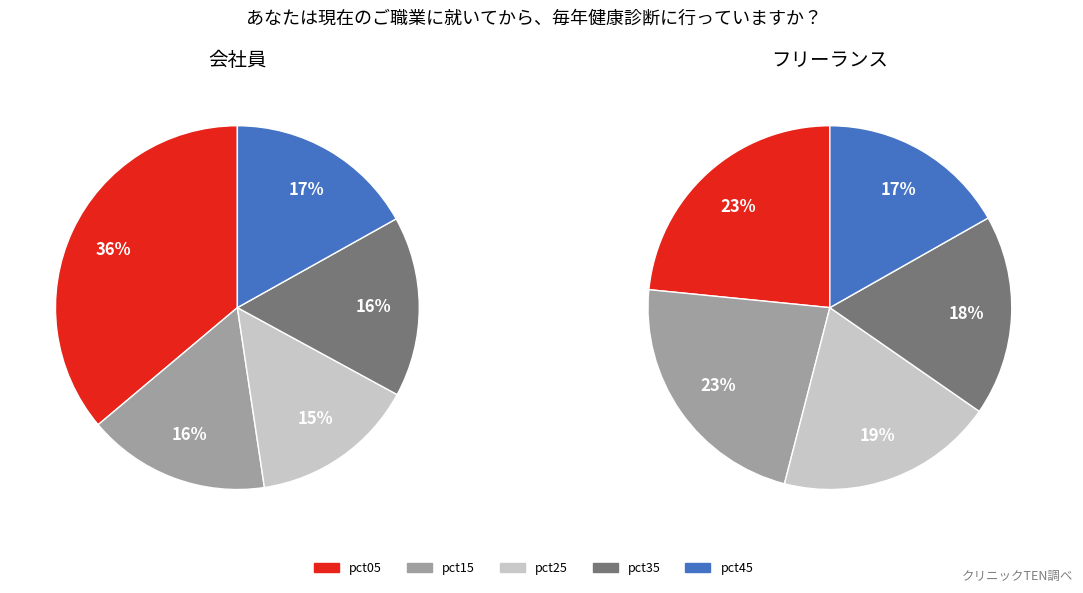

How many segments does this pie chart have?

5